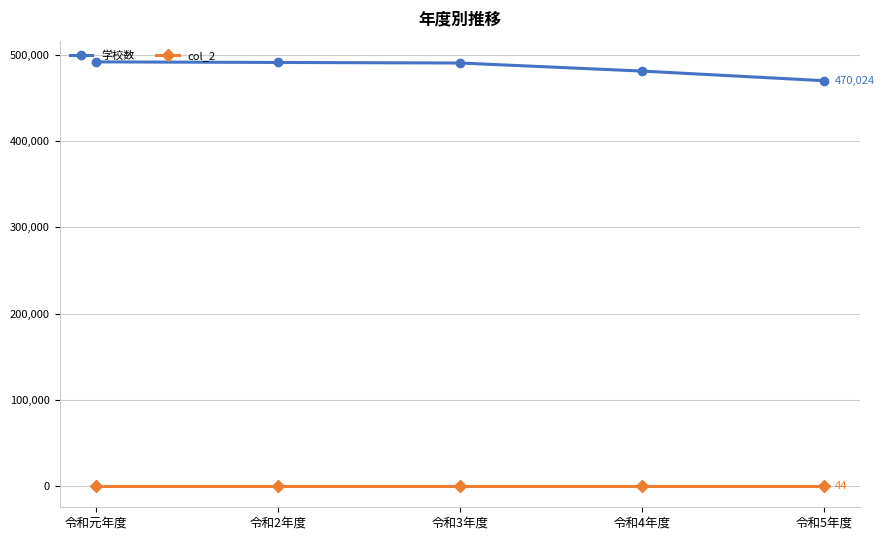

How many categories are shown in the chart?

5